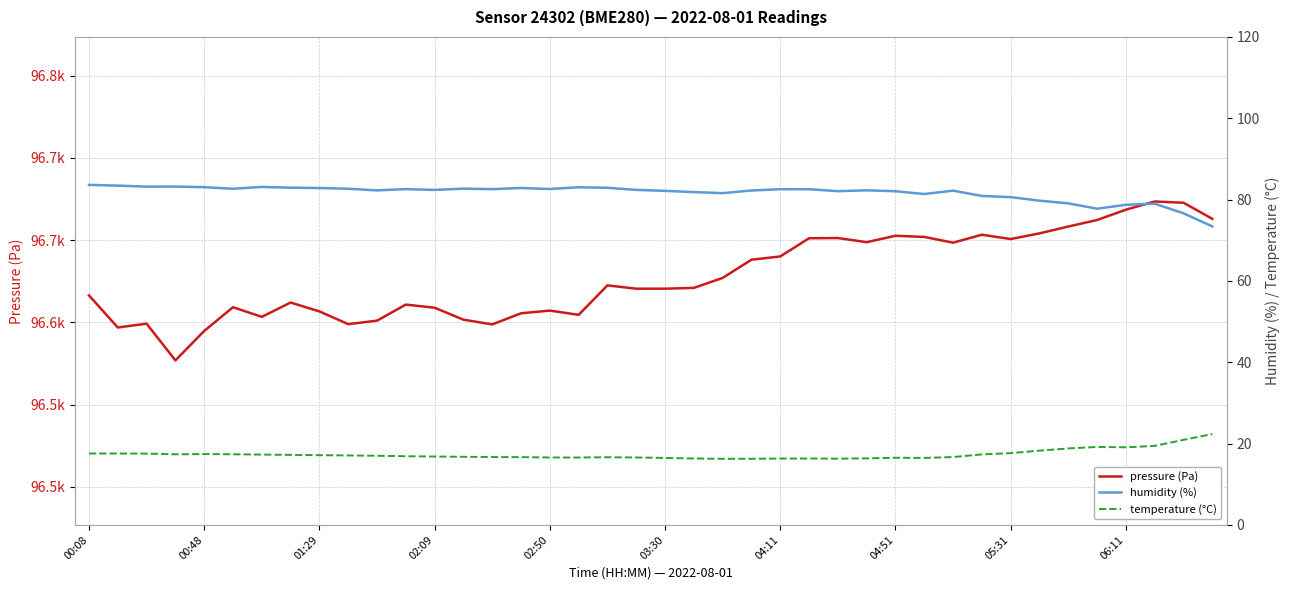

Which has a higher value, 27 or 02:09?

27